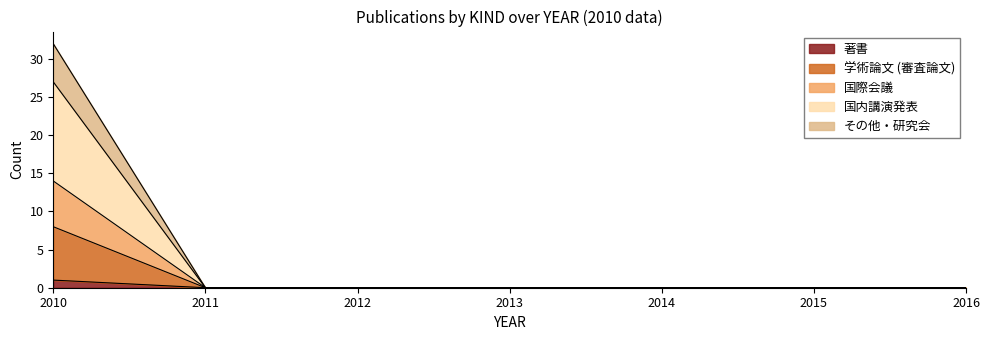

The 著書 series shows 0 at 2016. True or false?

True